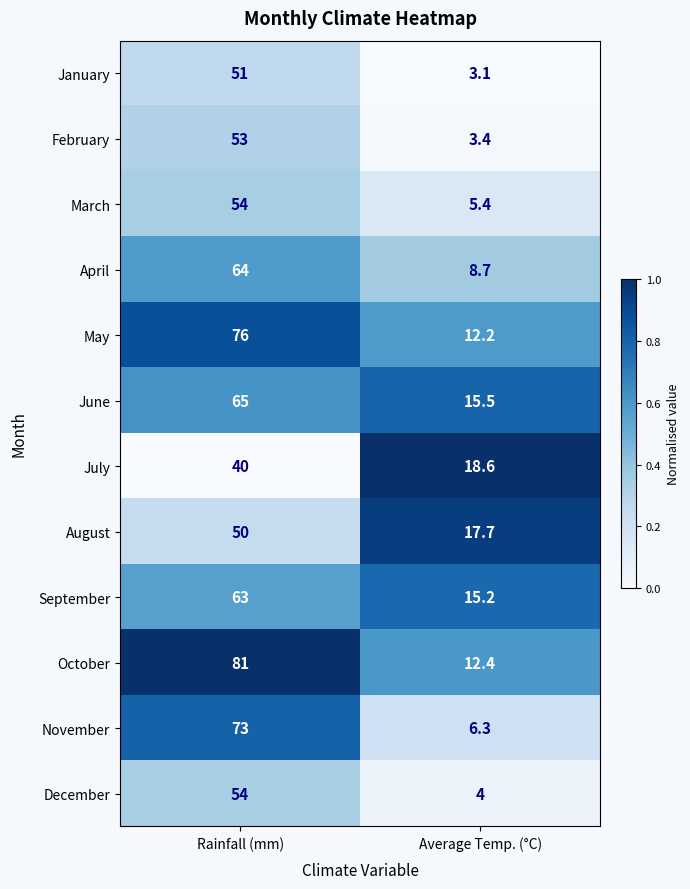

What is the sum of the July values at Rainfall (mm) and Average Temp. (°C)?

58.6